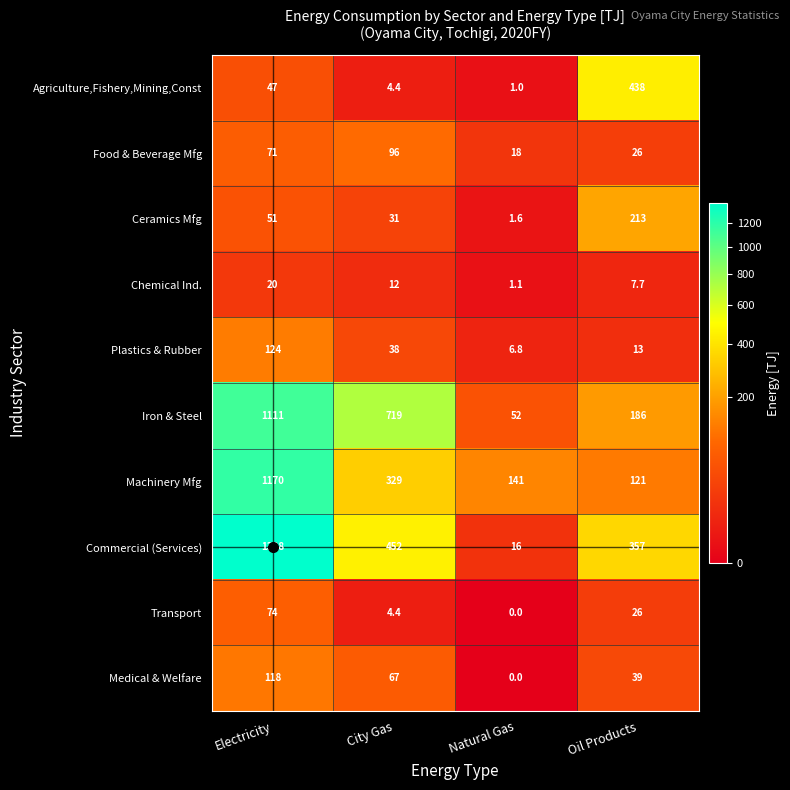

Which series has the largest total across all categories?

Commercial (Services)